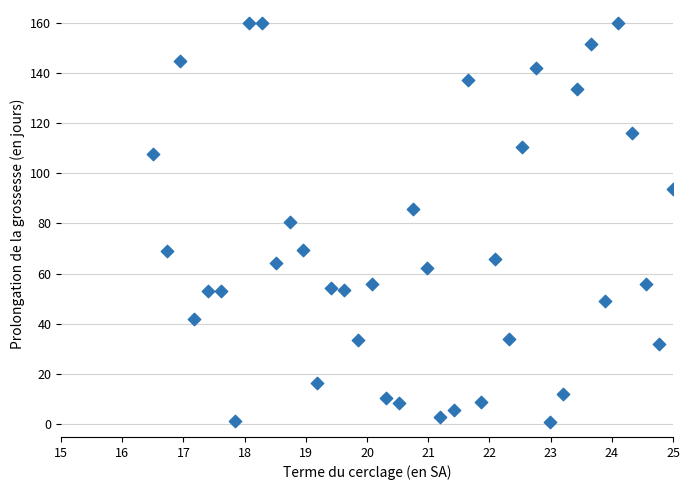

What is the range of X values (max minus min)?

8.5